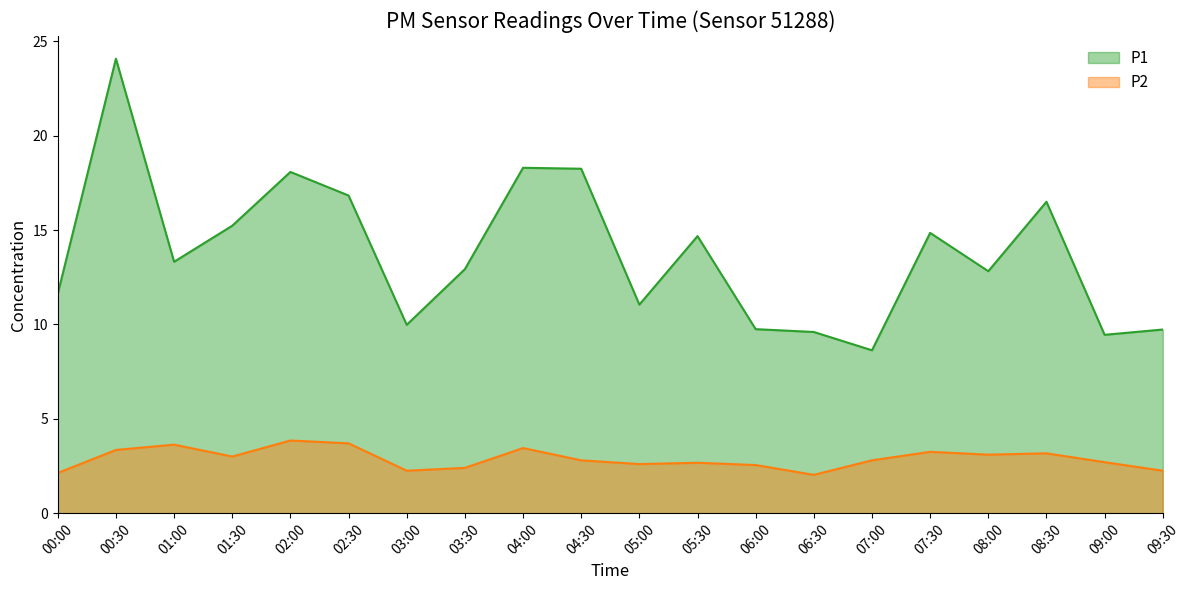

Which series changed the most between 00:00 and 01:30?

P1